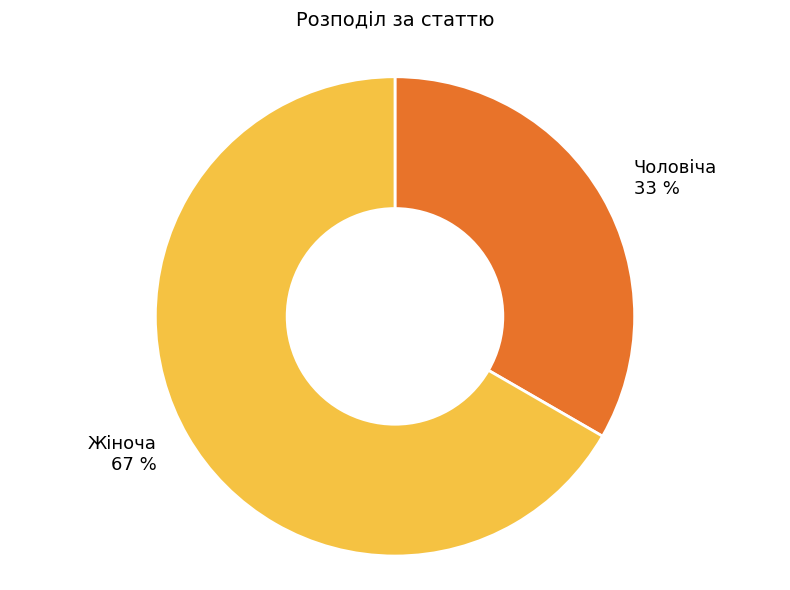

Is there a majority slice in this chart?

Yes